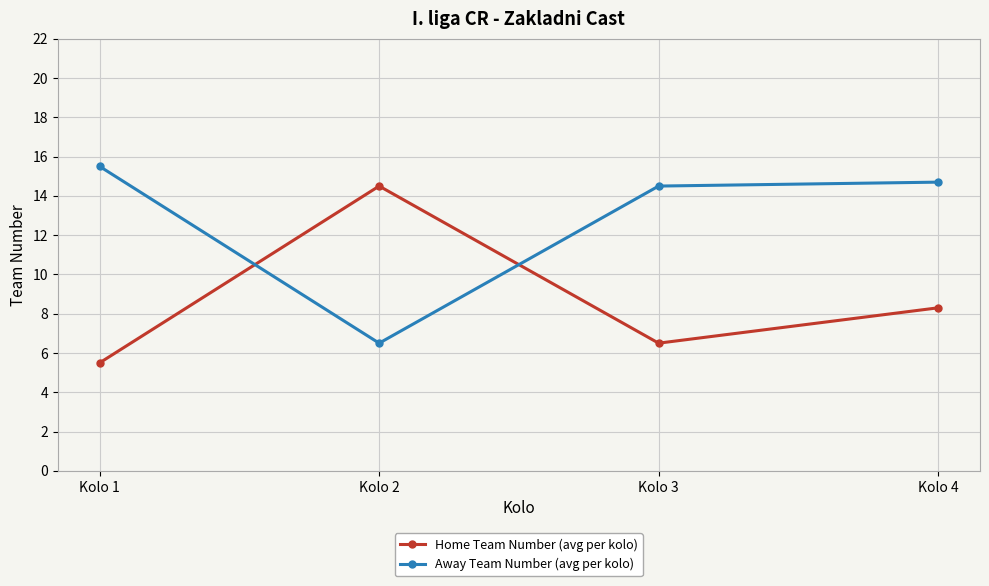

Reading right to left, extract all data points from this chart.

Home Team Number (avg per kolo): Kolo 4=8.3	Kolo 3=6.5	Kolo 2=14.5	Kolo 1=5.5
Away Team Number (avg per kolo): Kolo 4=14.7	Kolo 3=14.5	Kolo 2=6.5	Kolo 1=15.5